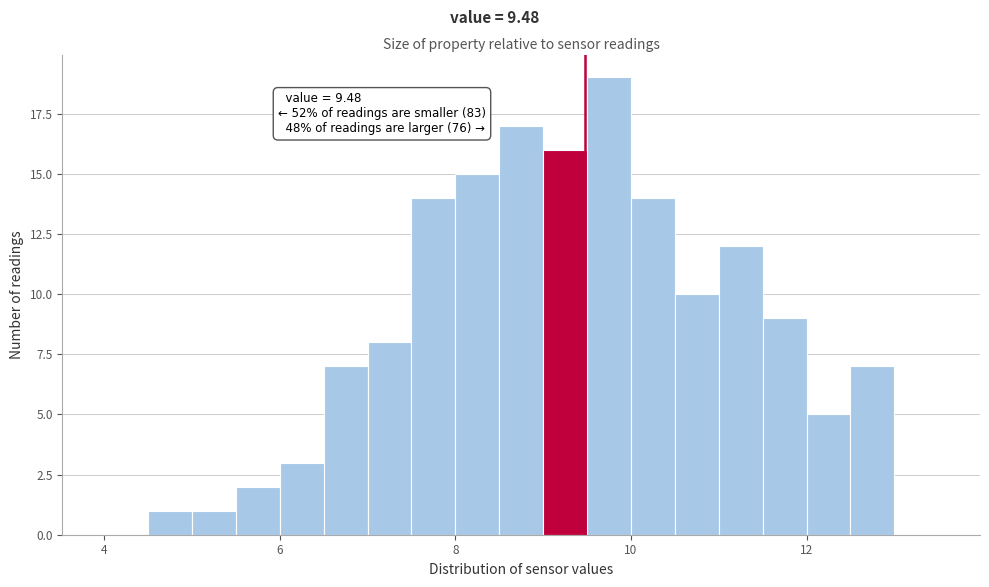

Read against the x-axis, roughly where is the centre of the tallest bar?

9.8